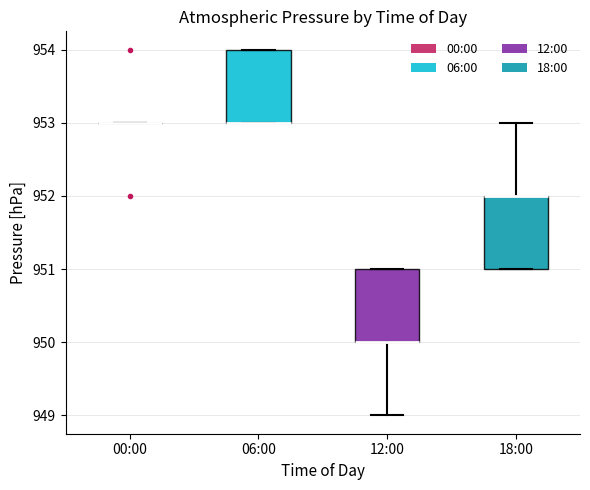

Reading left to right, transcribe this box plot: for each box, give where its median line is, the range the box spans, and where its two whiskers end, as read against the y-axis. The values are not printed on the chart, so give them approximately, as read against the axis.

00:00: box collapsed to a line at 953, whiskers 953 to 953
06:00: median 953 (drawn on the box's lower edge), box 953 to 954, whiskers 953 to 954
12:00: median 950 (drawn on the box's lower edge), box 950 to 951, whiskers 949 to 951
18:00: median 952 (drawn on the box's upper edge), box 951 to 952, whiskers 951 to 953